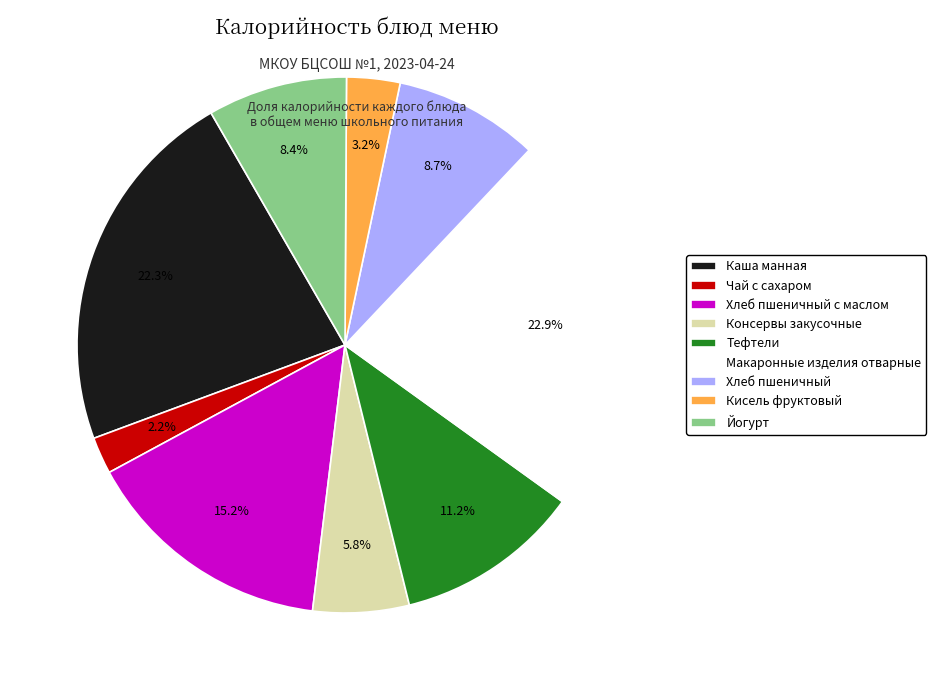

What is the ratio of the value at Макаронные изделия отварные to the value at Каша манная?

1.0